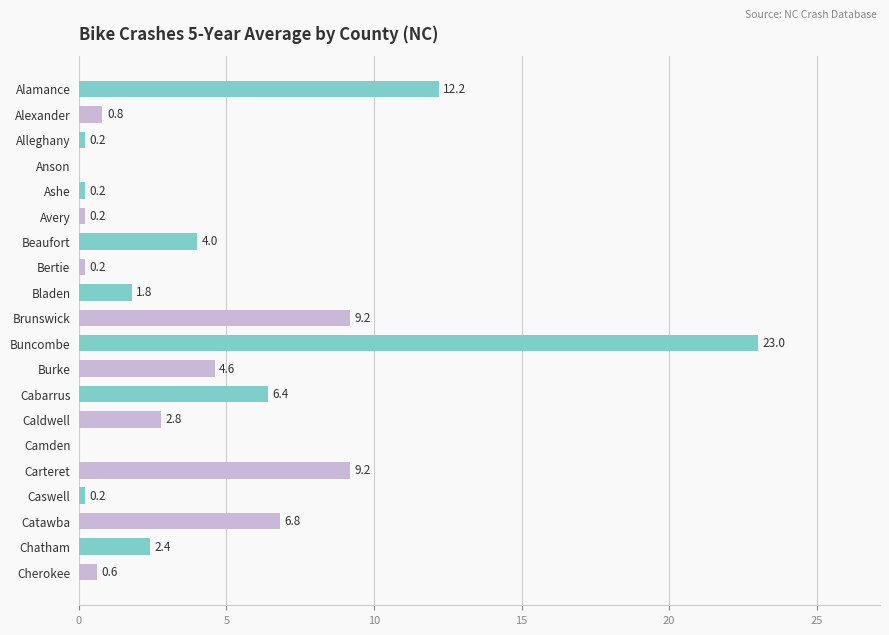

Which category has the highest value across all series?

Buncombe